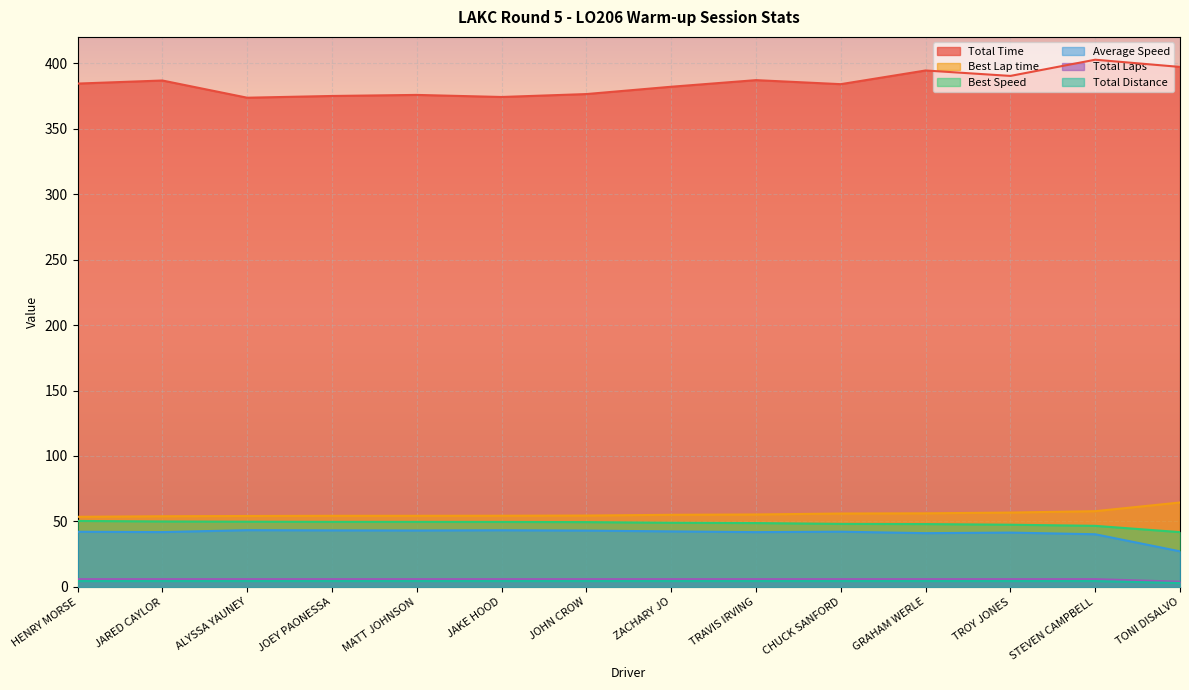

True or false: Best Lap time and Total Time cross at least once.

False